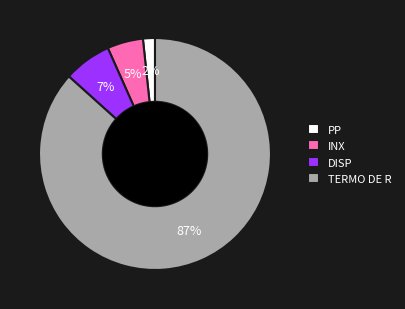

To the nearest percent, what is the average slice percentage?

25%